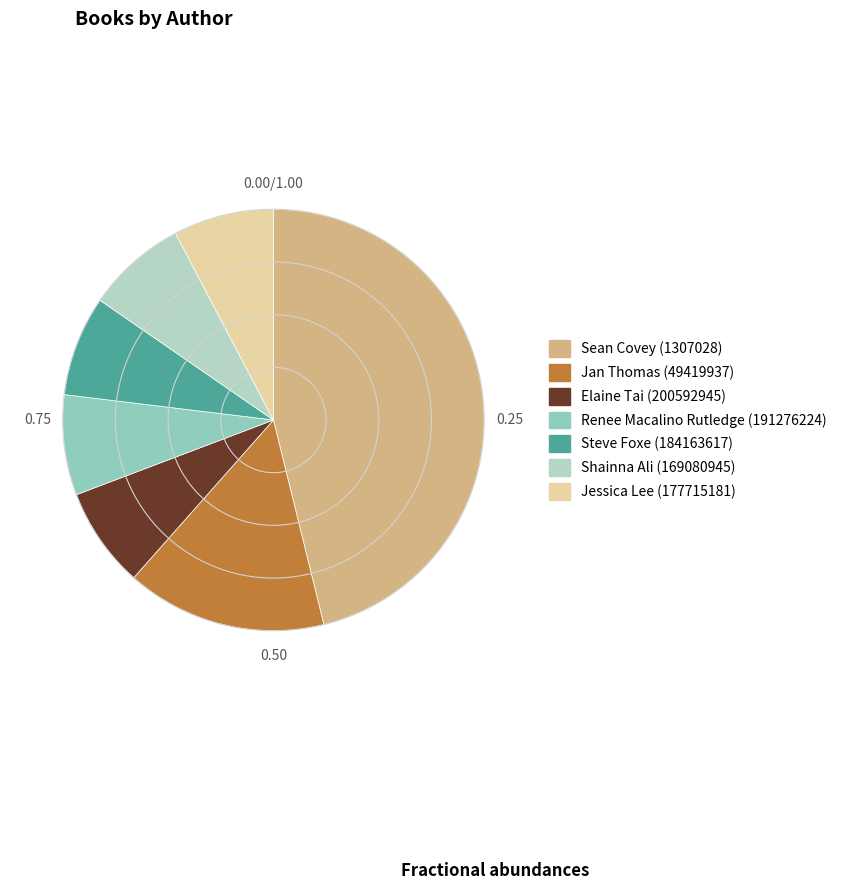

How much of the chart is everything except Jan Thomas (49419937)?

90.0%